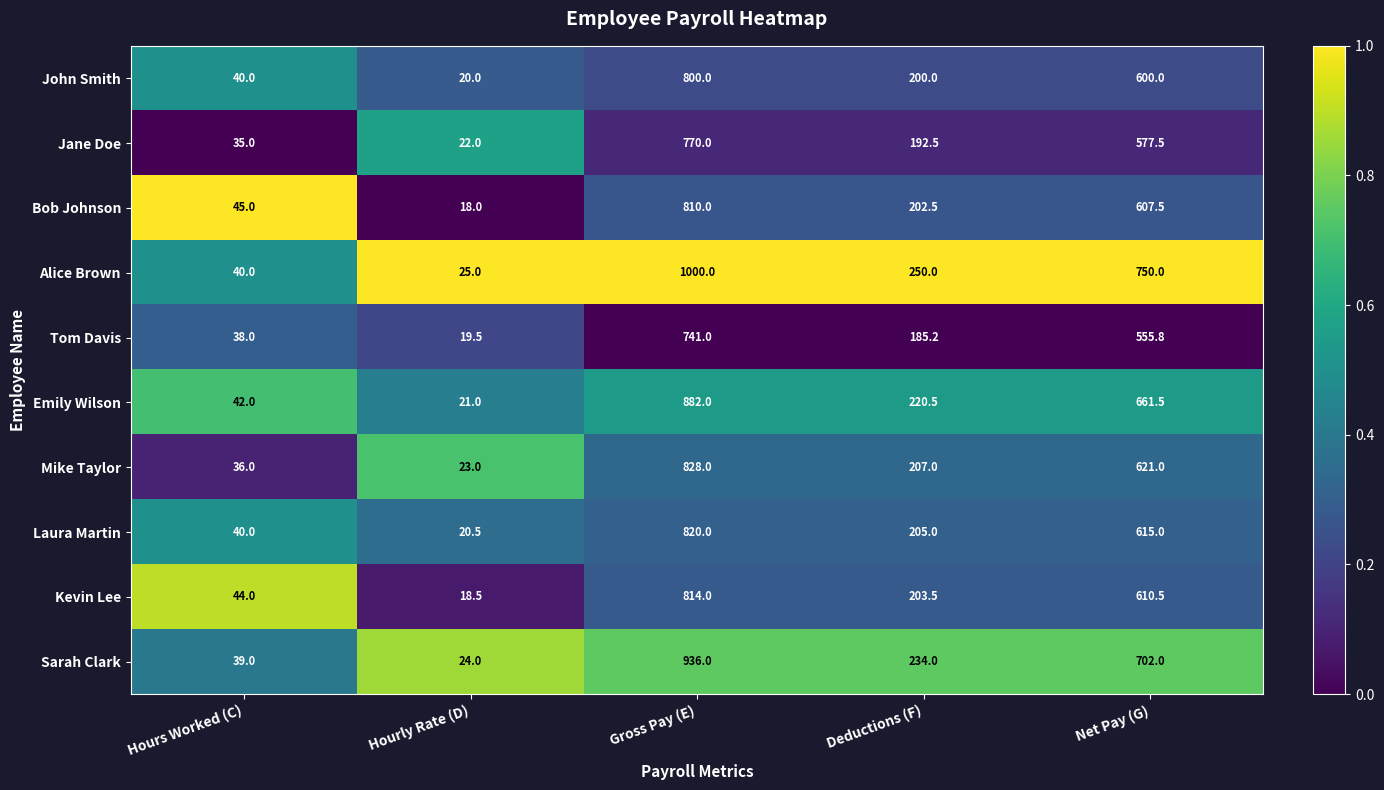

What is the total value across all series at Hourly Rate (D)?

211.5